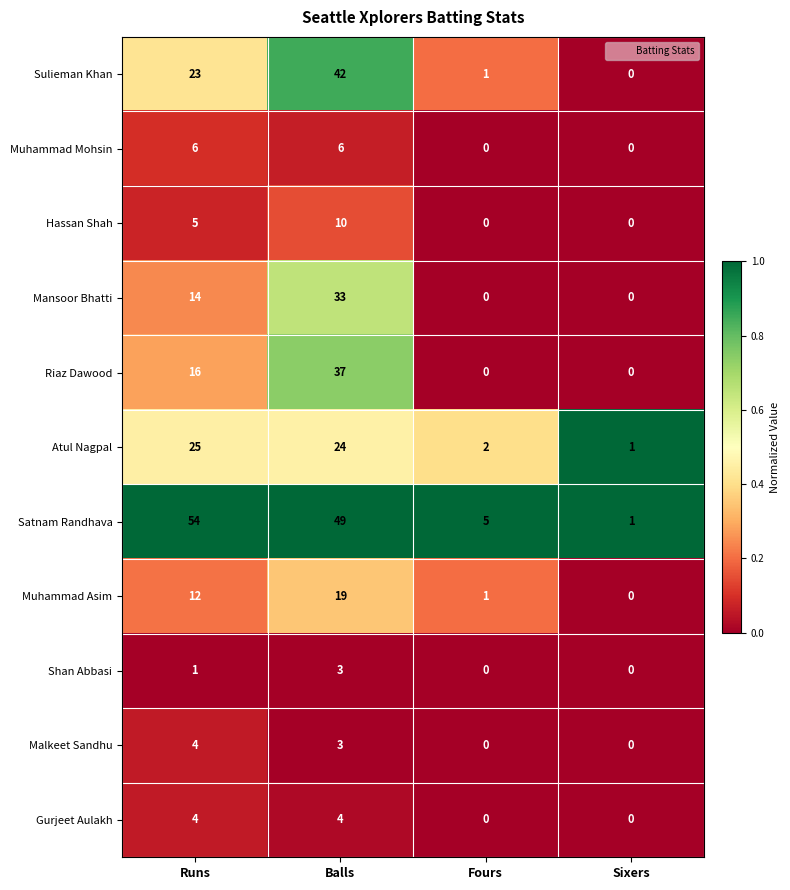

Which series has the largest range (max minus min)?

Satnam Randhava